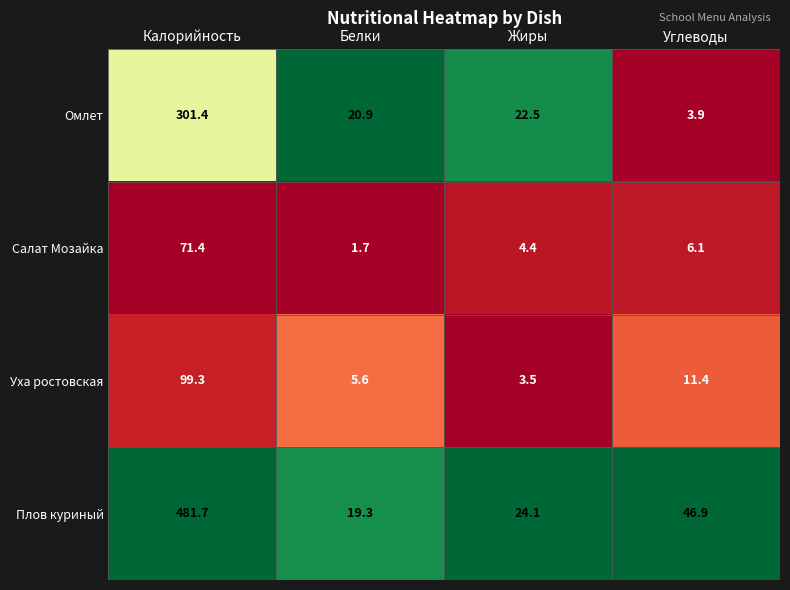

How many categories are shown in the chart?

4